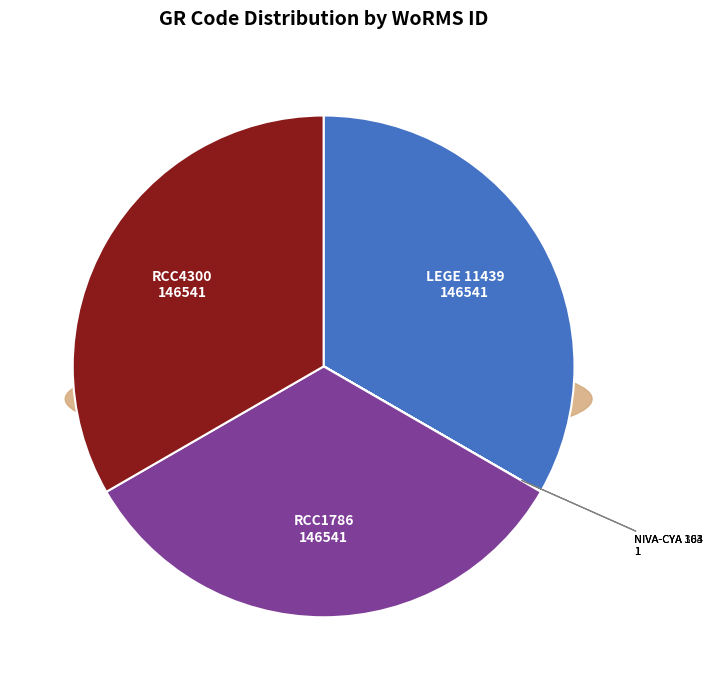

True or false: NIVA-CYA 303 accounts for 0% of the total.

True